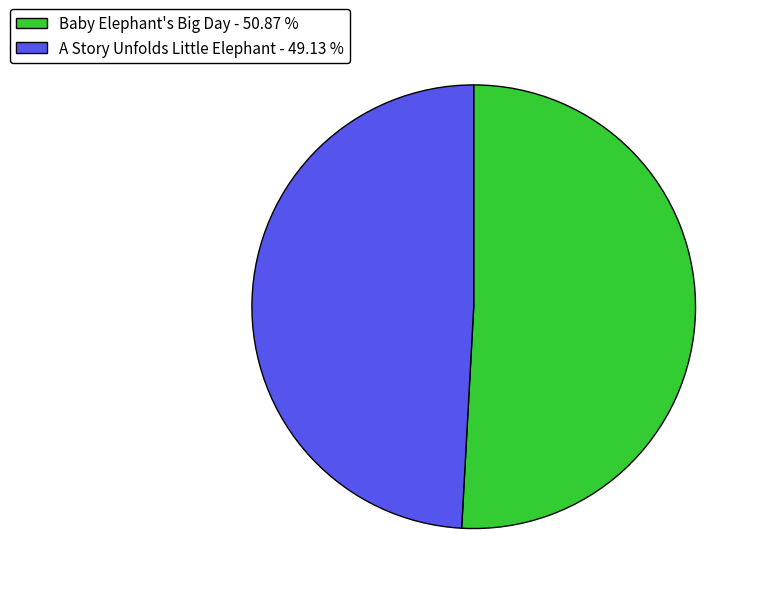

Rank the categories by value from lowest to highest.

A Story Unfolds Little Elephant, Baby Elephant's Big Day